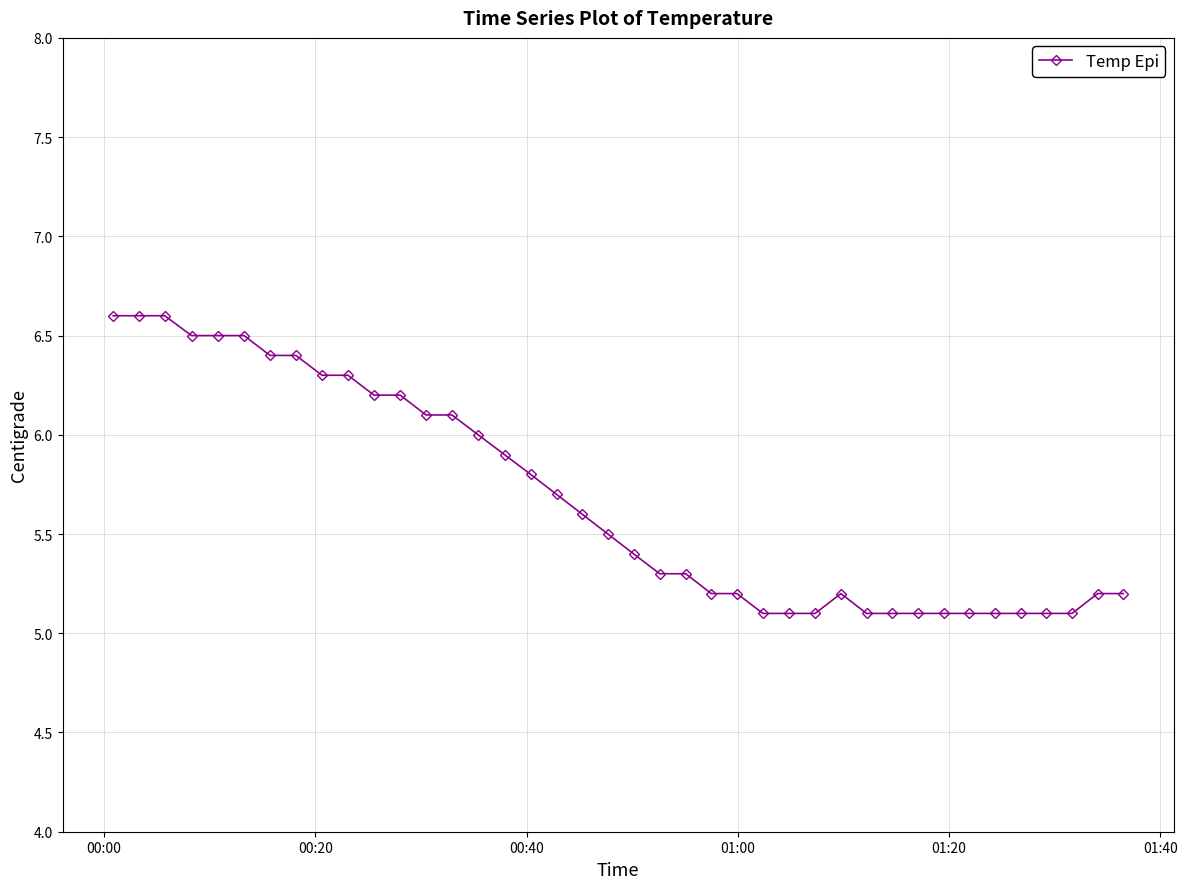

What is the smallest value displayed?

5.1